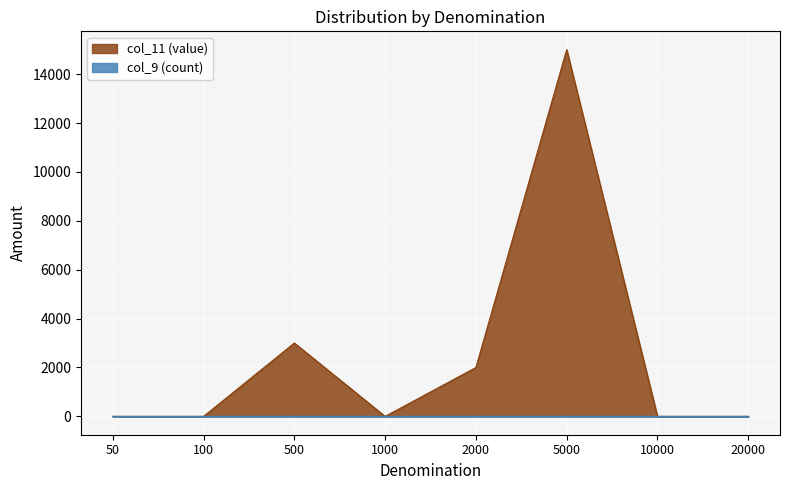

How many lines are shown in the chart?

2